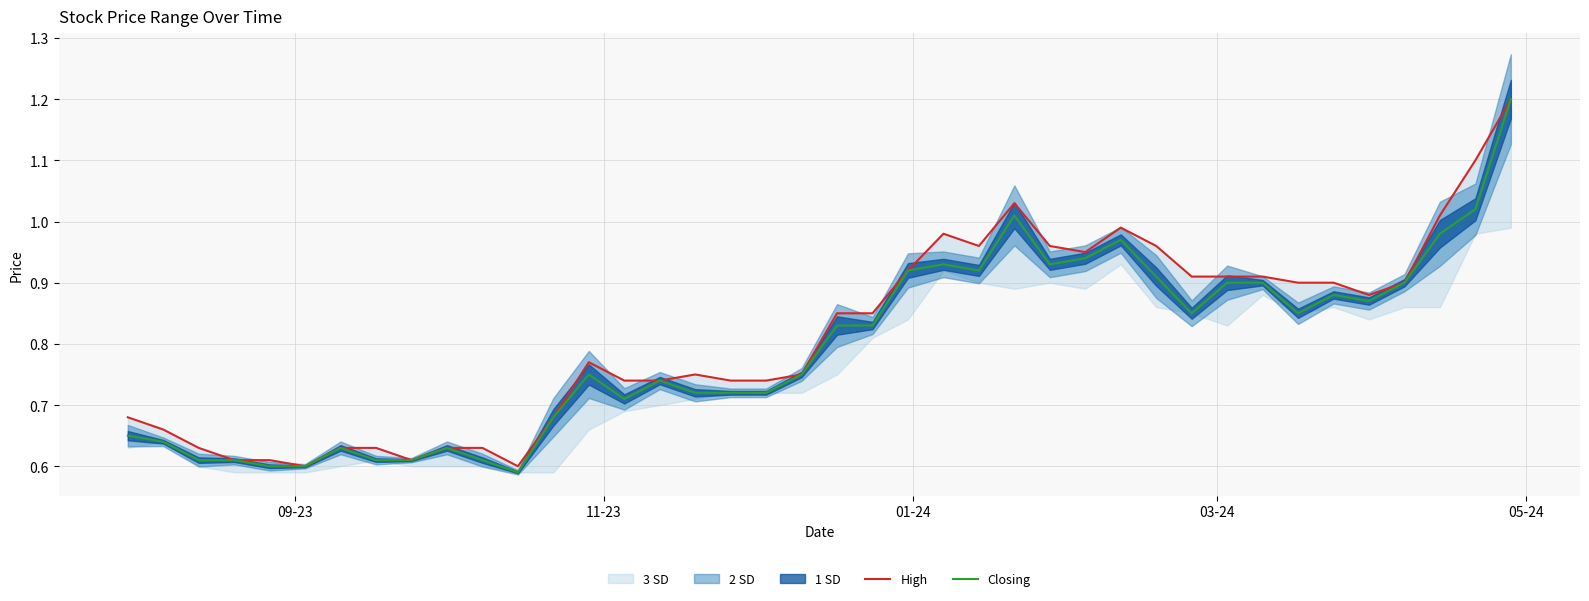

What is the maximum value for Closing?

1.2